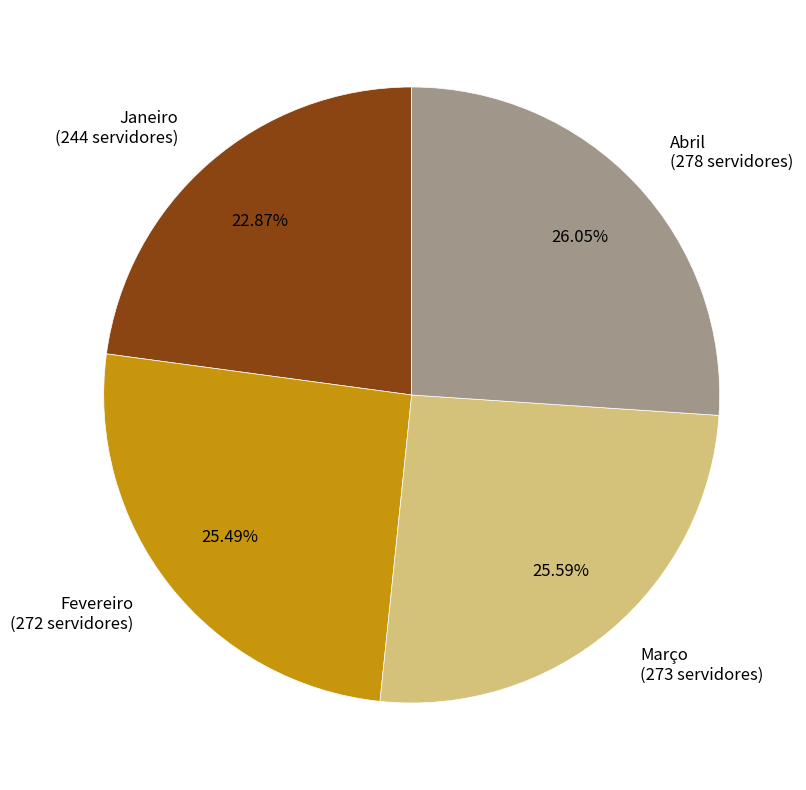

Is it true that Março is 26% of the pie?

True